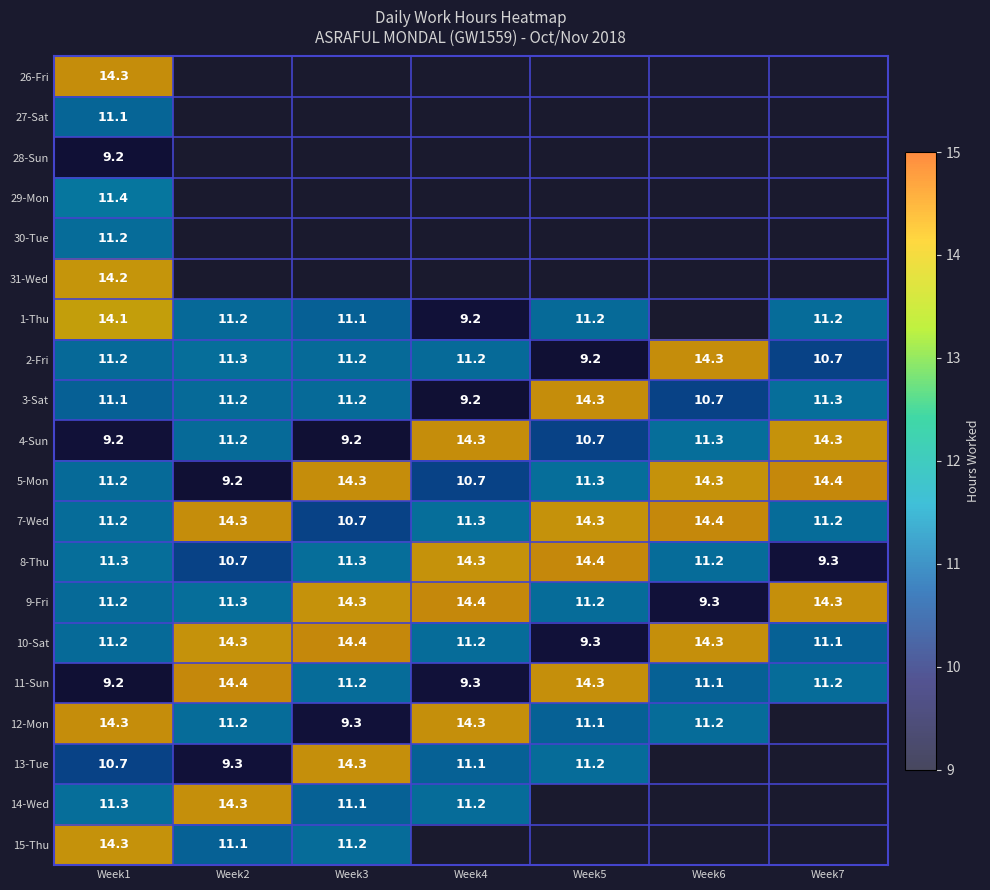

Count the number of categories in the chart.

7